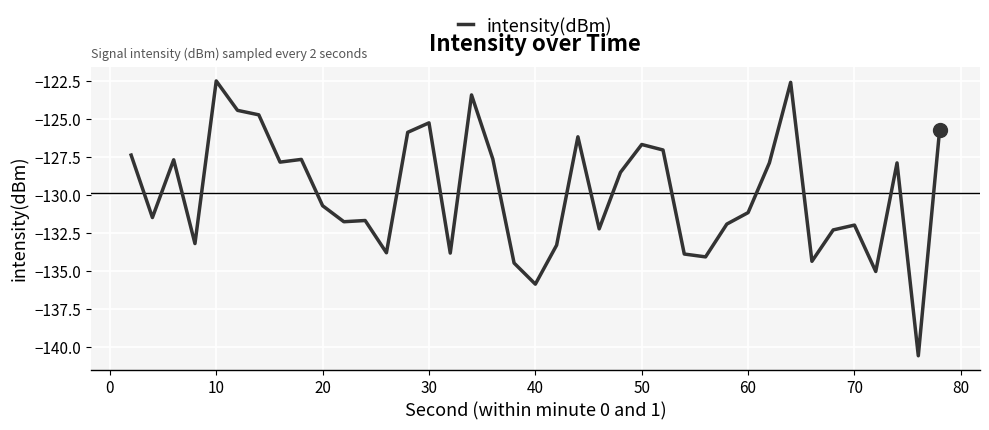

What is the difference between the maximum and minimum values?

18.1